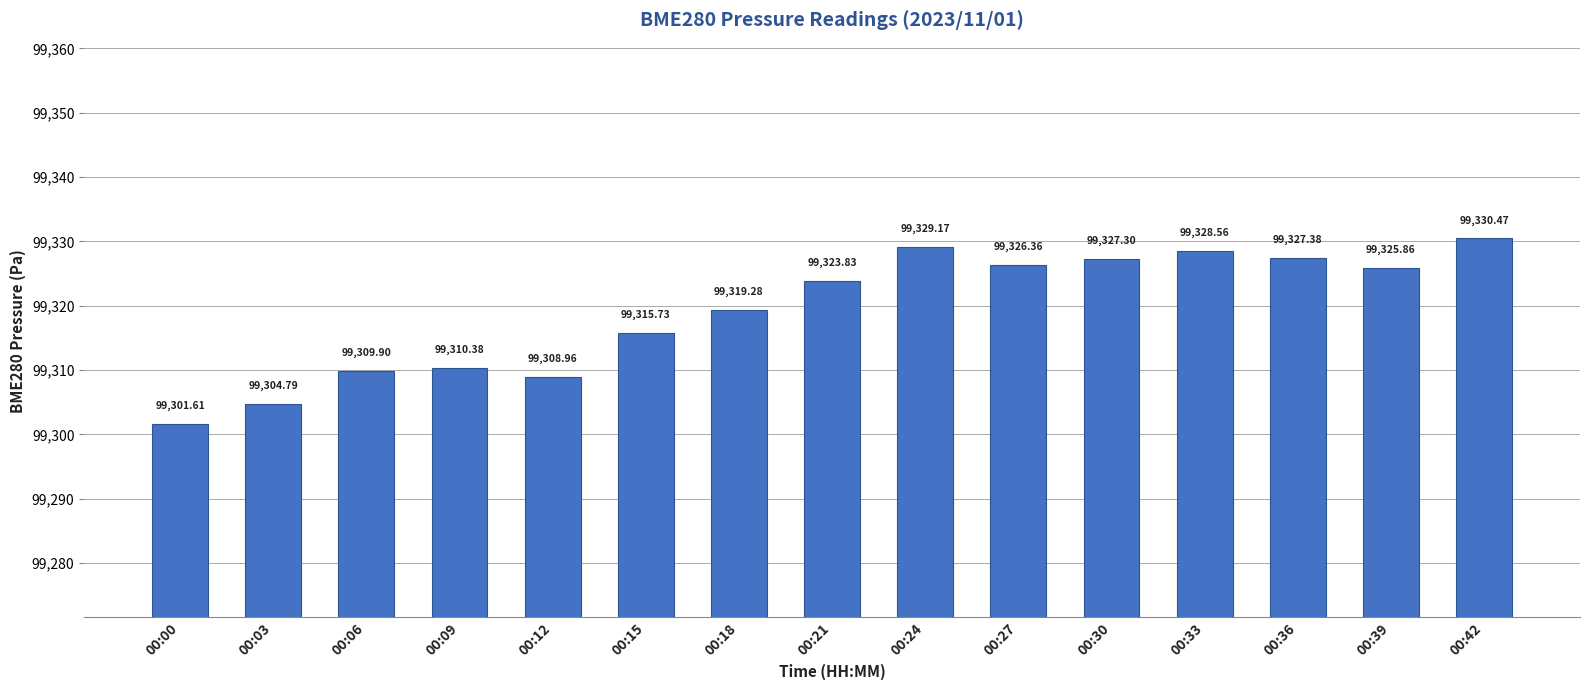

How many bars are there in total?

15